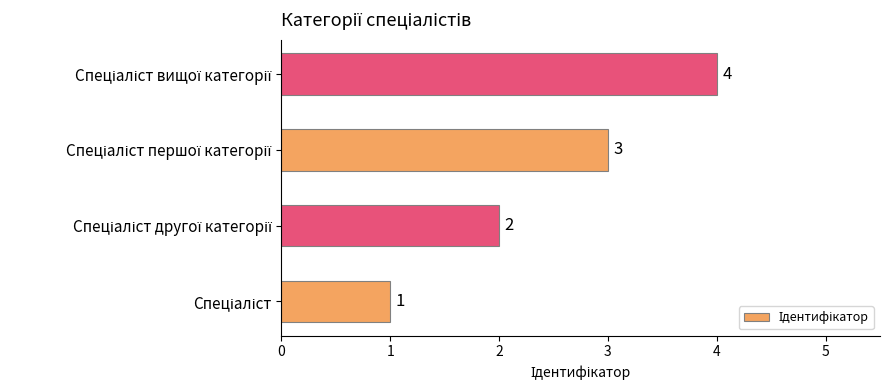

What is the sum of all values?

10